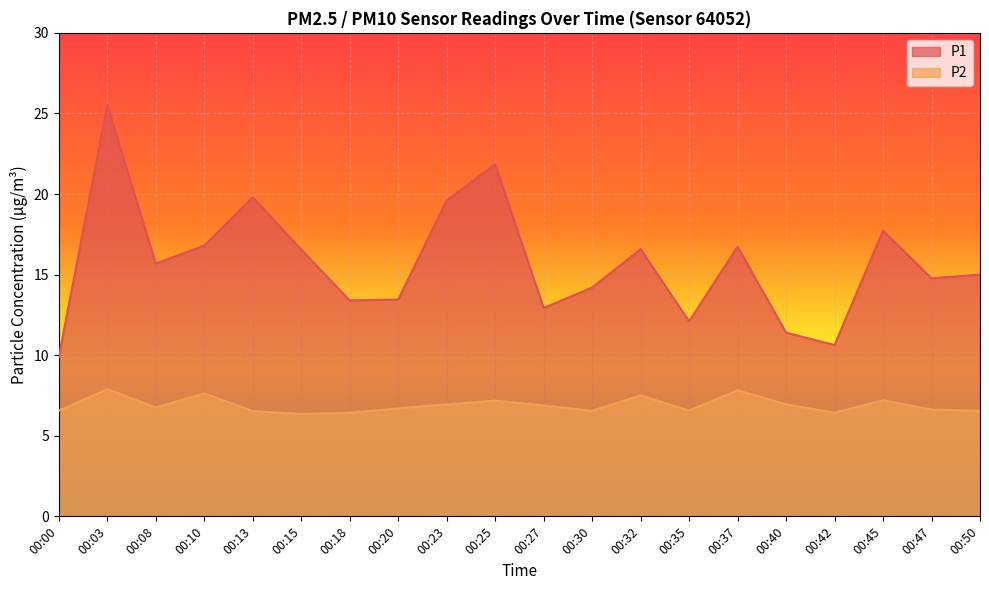

Rank the series by their maximum value, from lowest to highest.

P2, P1